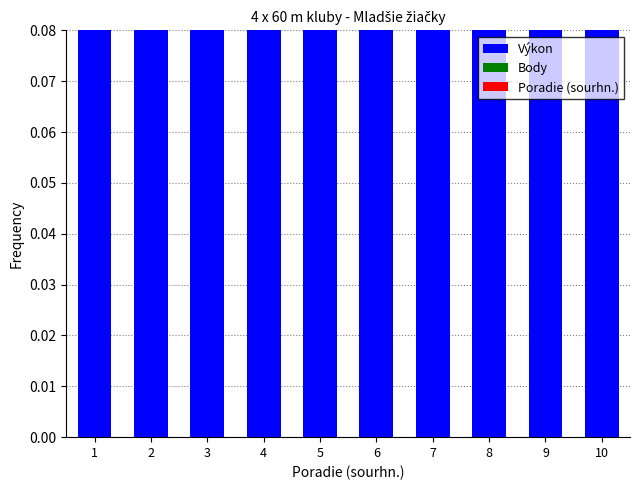

Which series has the largest range (max minus min)?

Body